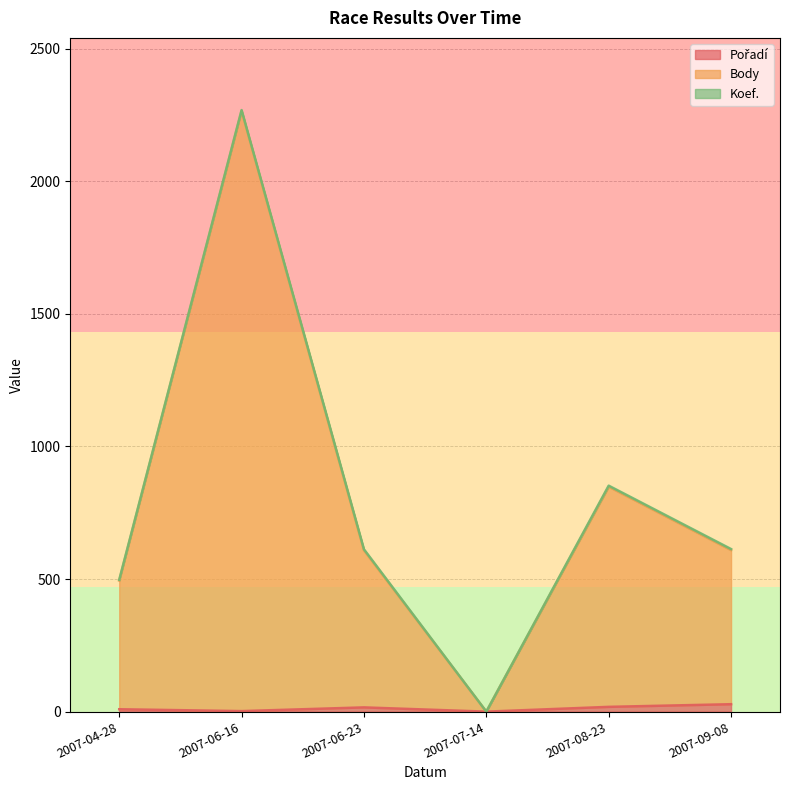

List the labels in order of Pořadí value, smallest first.

2007-07-14, 2007-06-16, 2007-04-28, 2007-06-23, 2007-08-23, 2007-09-08